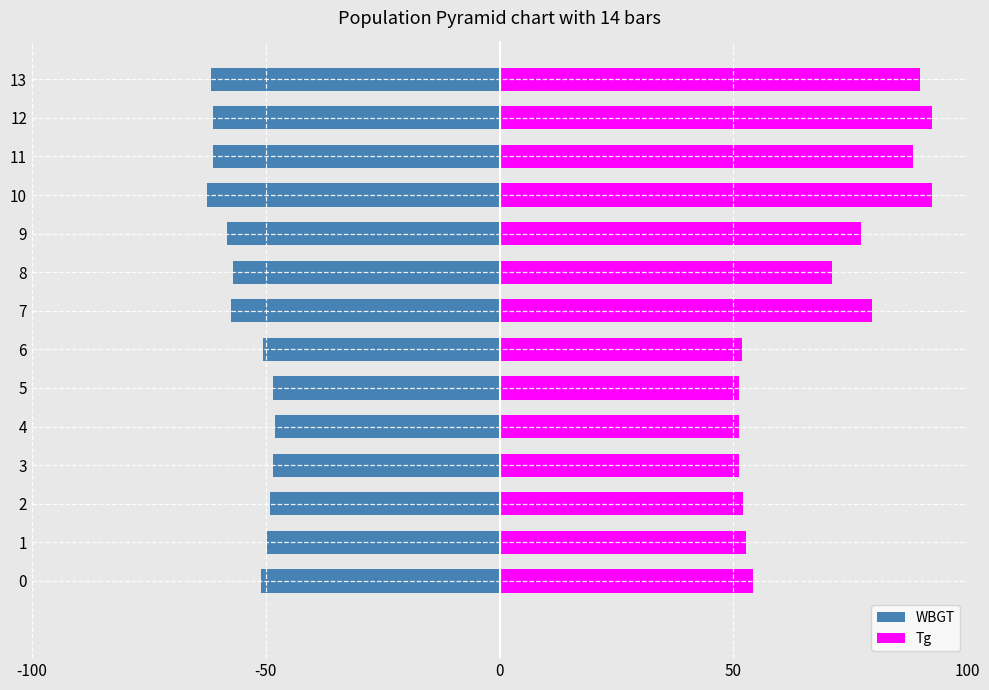

Rank the series at 8 from lowest to highest value.

WBGT, Tg